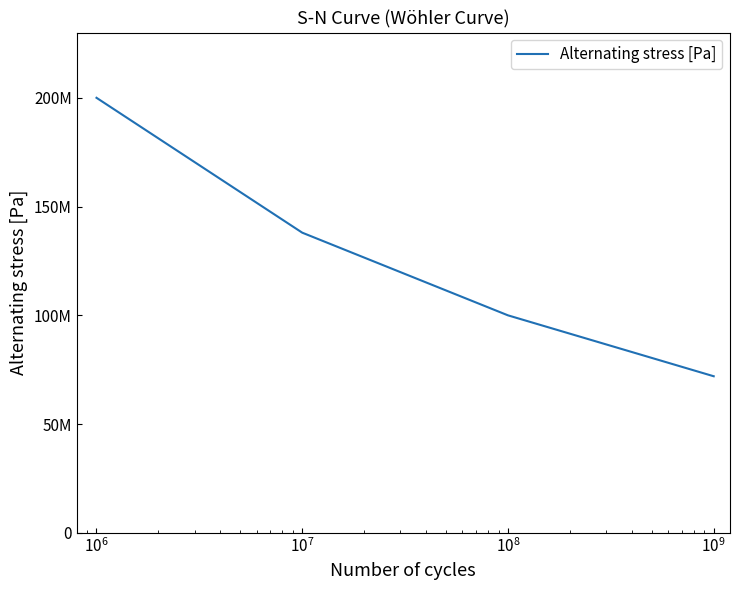

What is the average value?

127500000